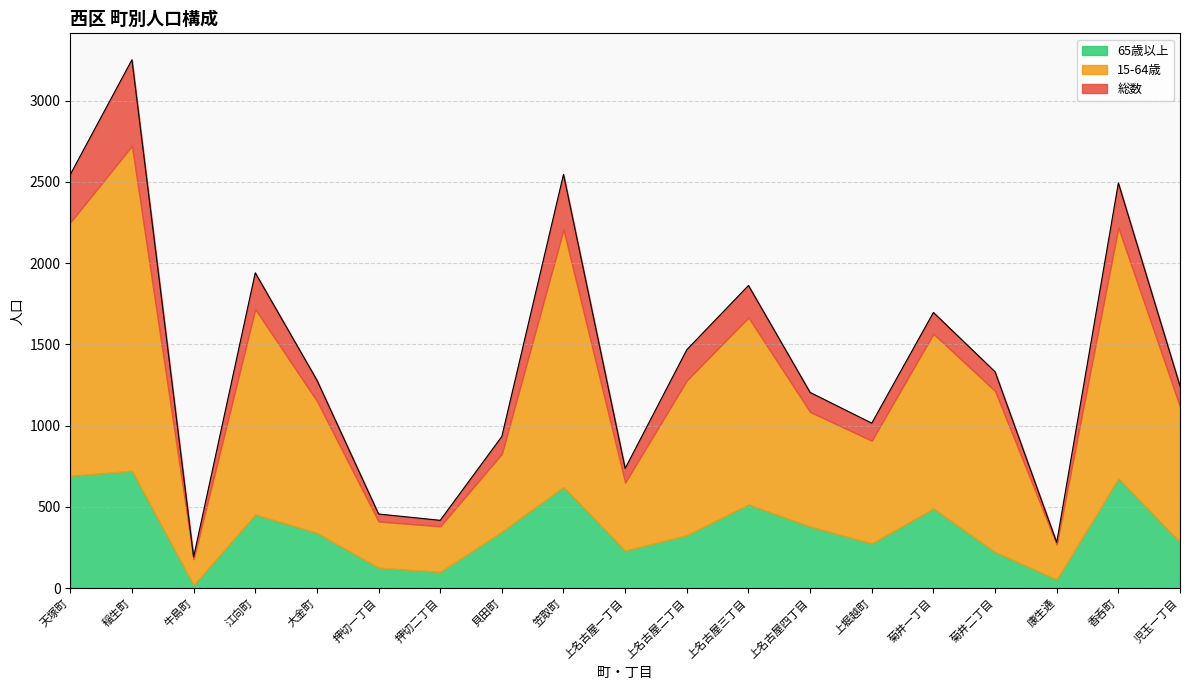

Which series has the widest spread of values?

総数